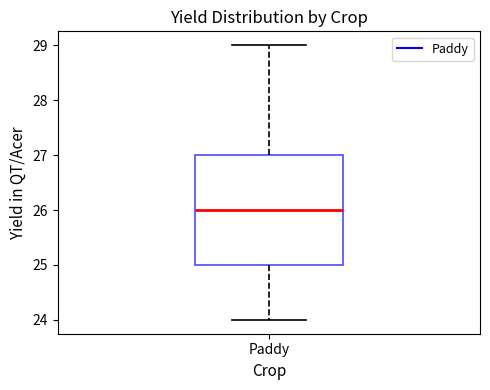

Transcribe this box plot: give where the median line is, the range the box spans, and where the two whiskers end, as read against the y-axis. The values are not printed on the chart, so give them approximately, as read against the axis.

median 26, box 25 to 27, whiskers 24 to 29